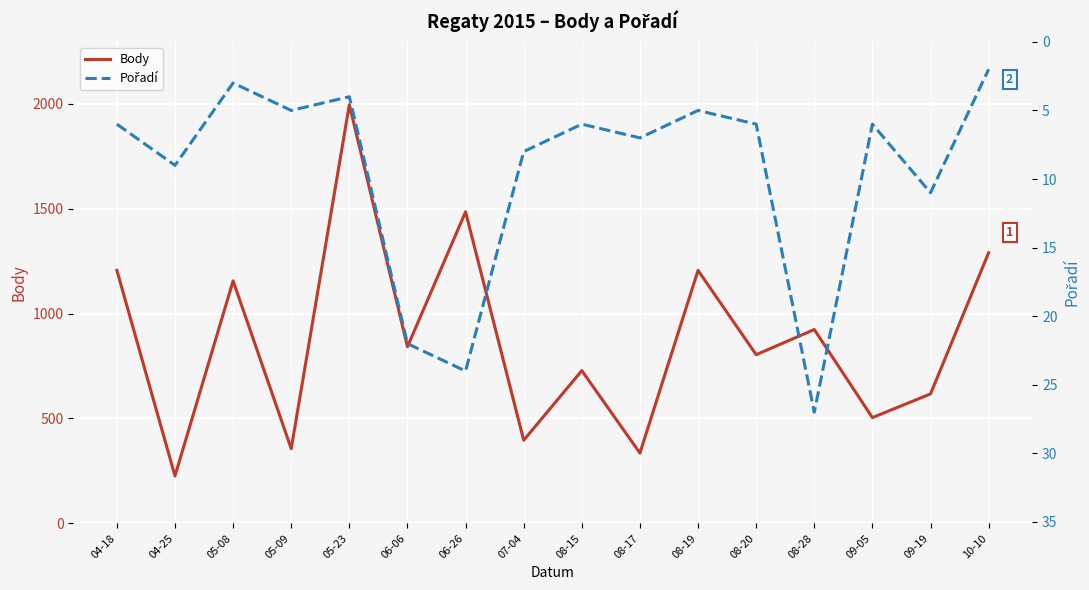

What is the label of the 15th point from the left?

09-19